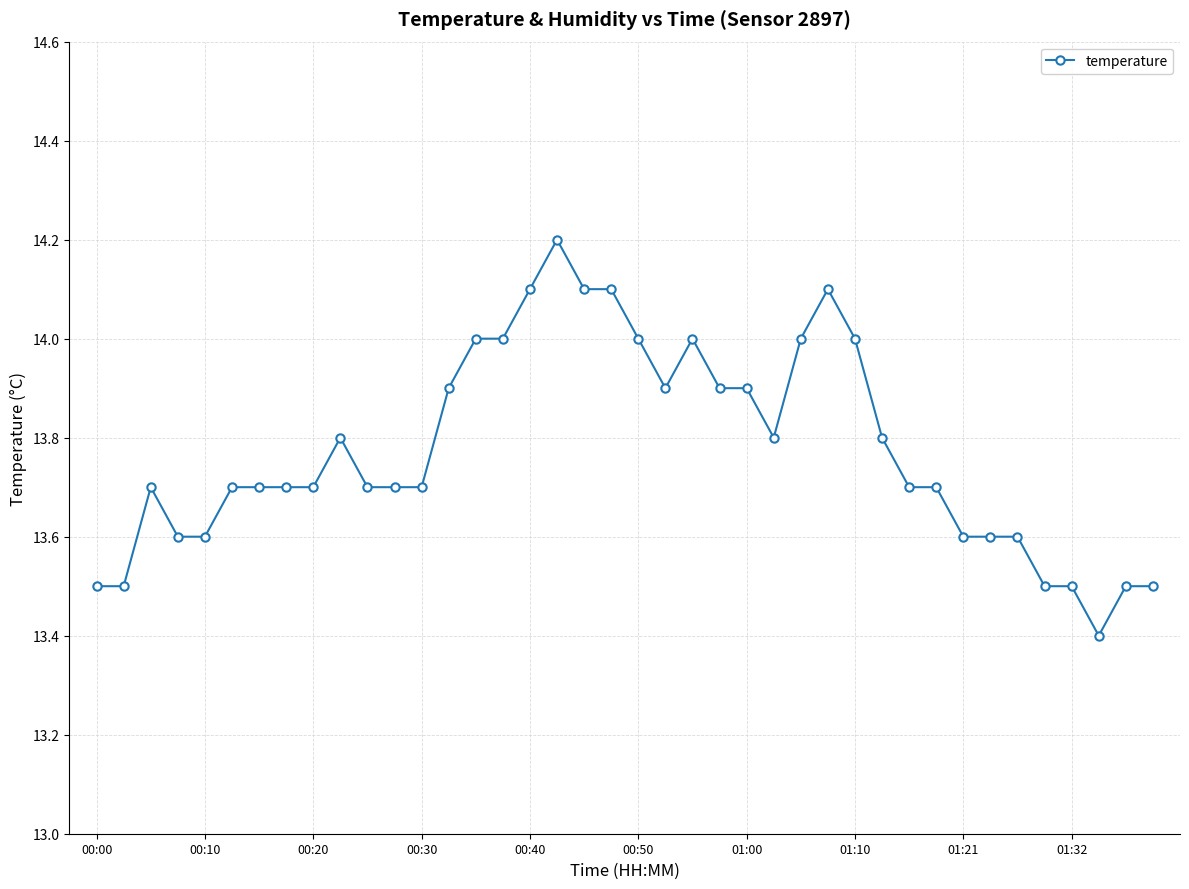

What is the value of the 22nd point from the left?

13.9